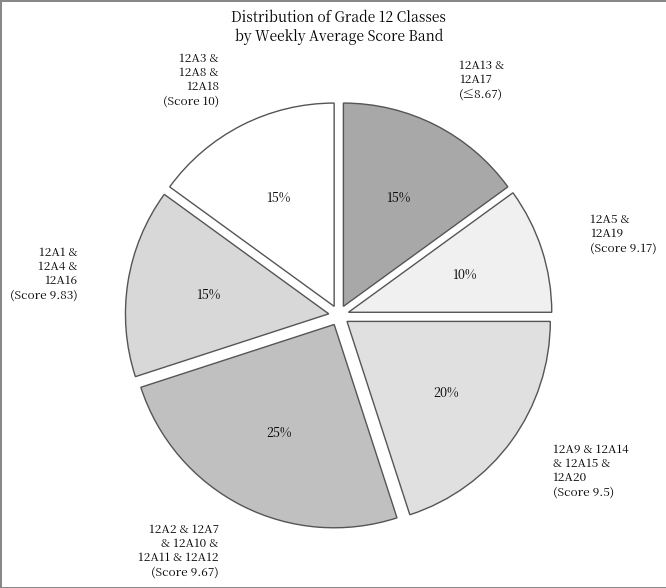

What is the ratio of the value at 12A2 & 12A7 & 12A10 & 12A11 & 12A12 (Score 9.67) to the value at 12A9 & 12A14 & 12A15 & 12A20 (Score 9.5)?

1.2